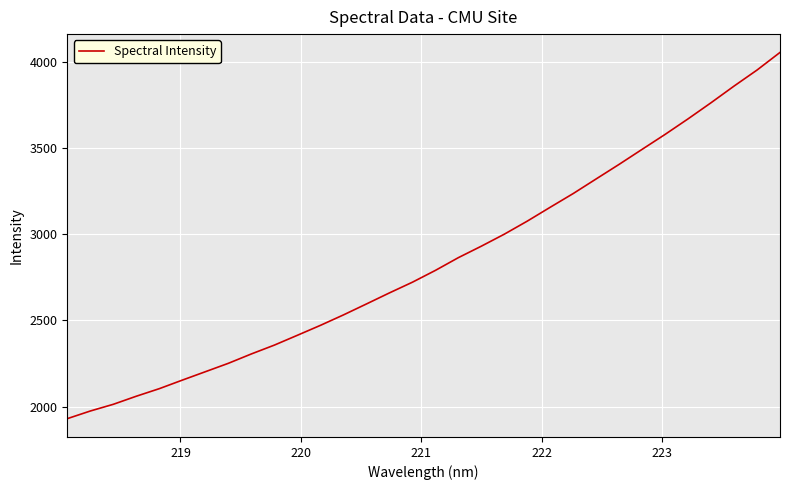

What is the greatest value displayed?

4053.7